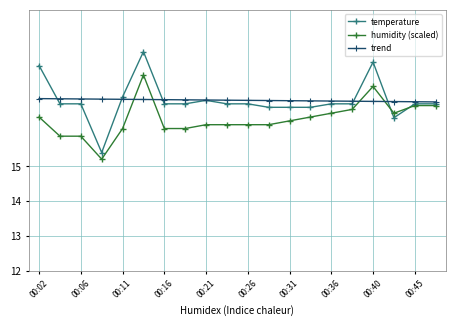

True or false: humidity (scaled) and trend cross at least once.

True